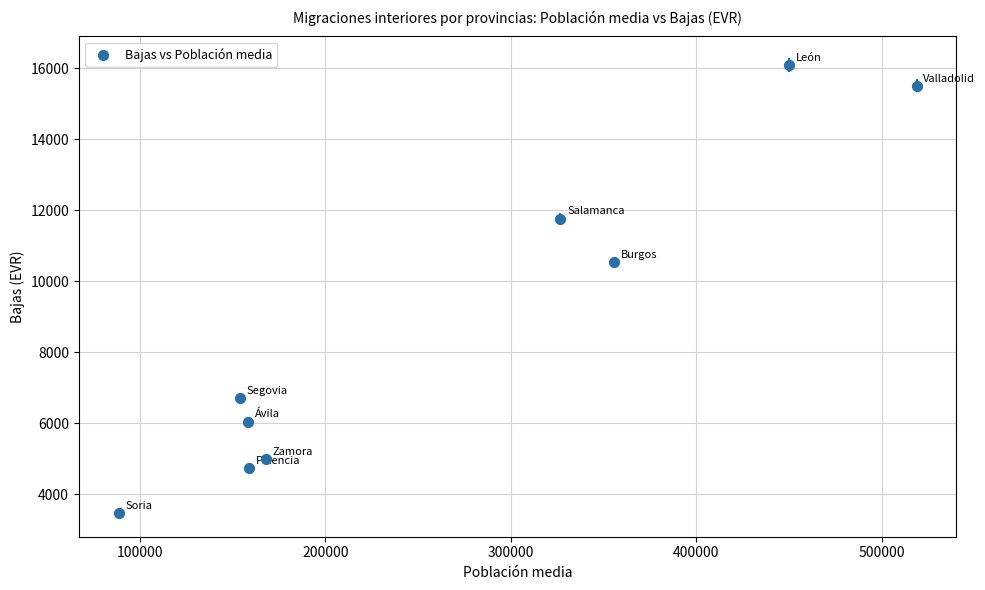

What Y value in the scatter plot is closest to 9792?

10549